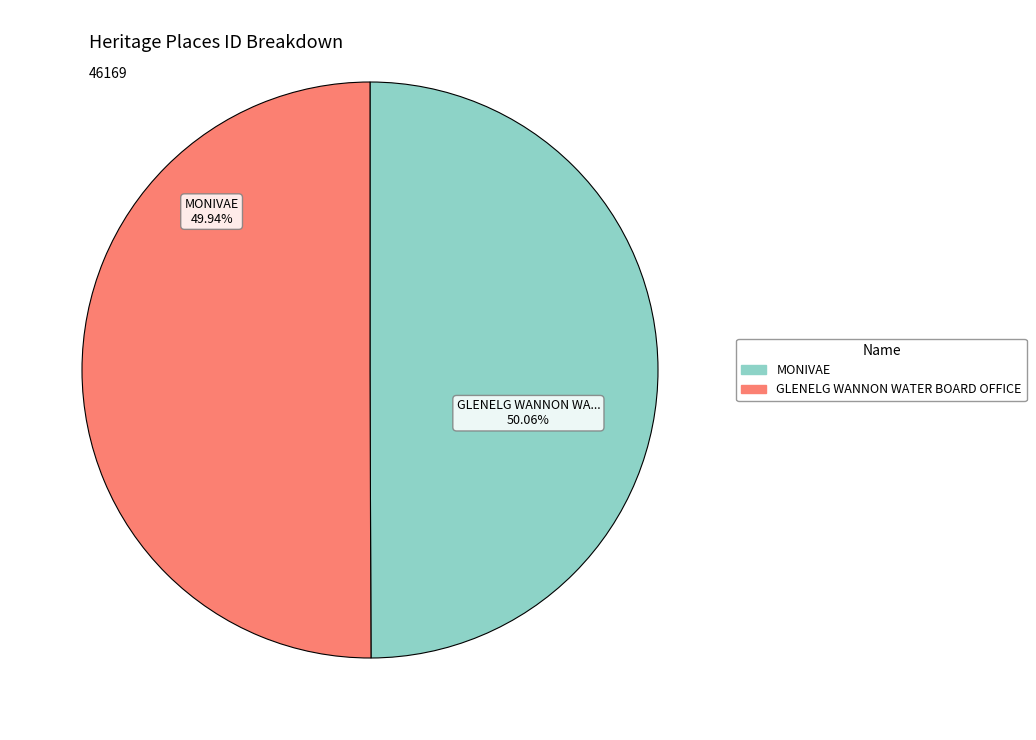

Does GLENELG WANNON WATER BOARD OFFICE represent more than half of the total?

Yes